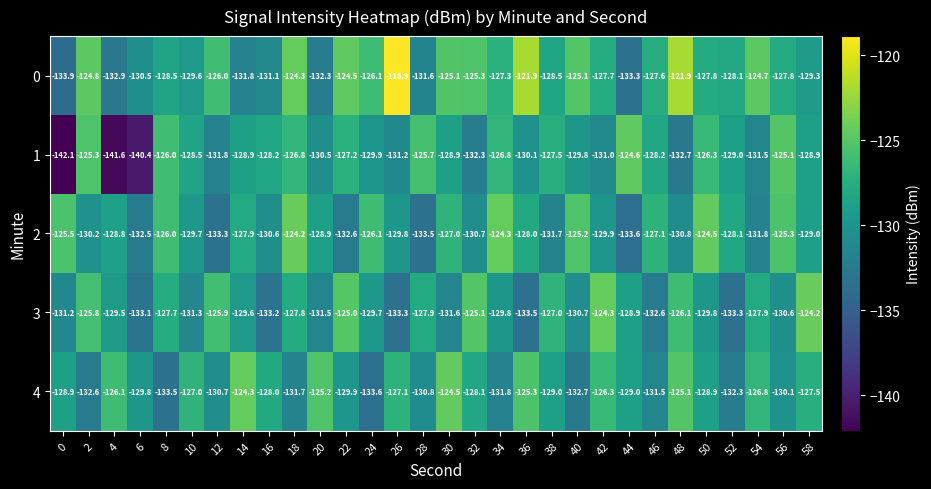

What is the maximum value shown in the chart?

-118.9